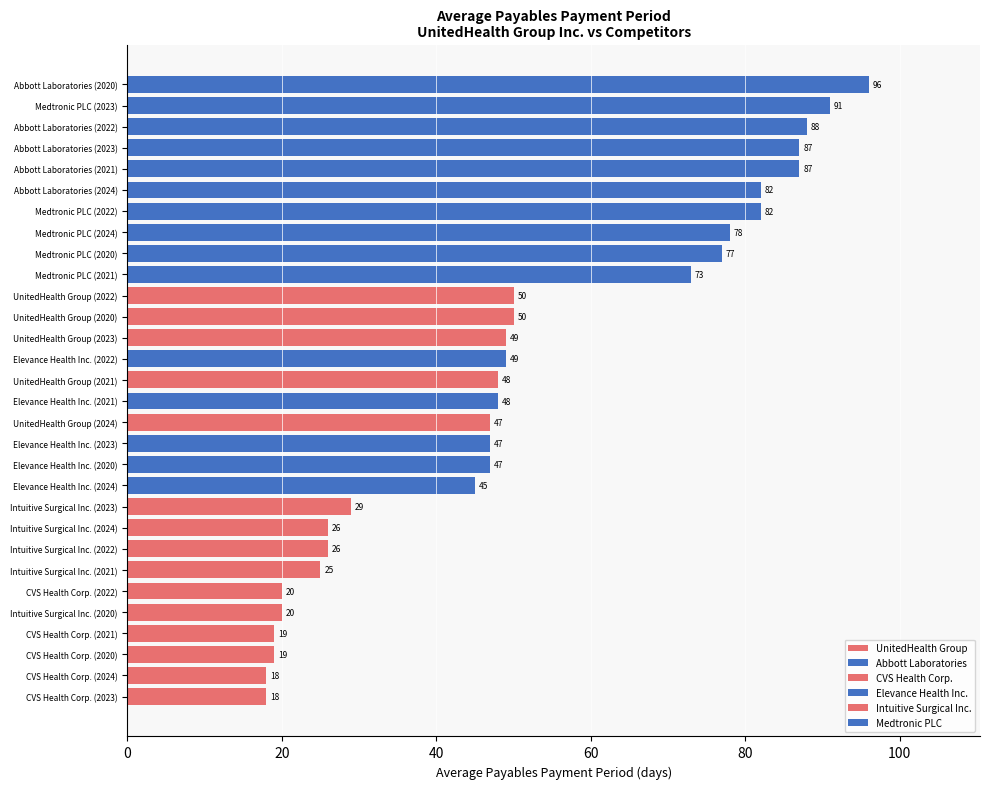

True or false: the data shows 47 at Elevance Health Inc. (2020).

True